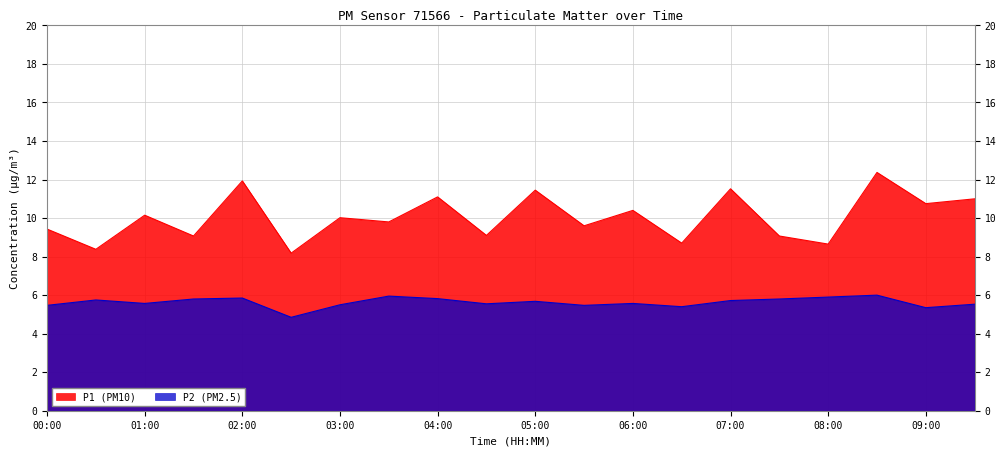

What is the label of the 16th point from the left?

07:30